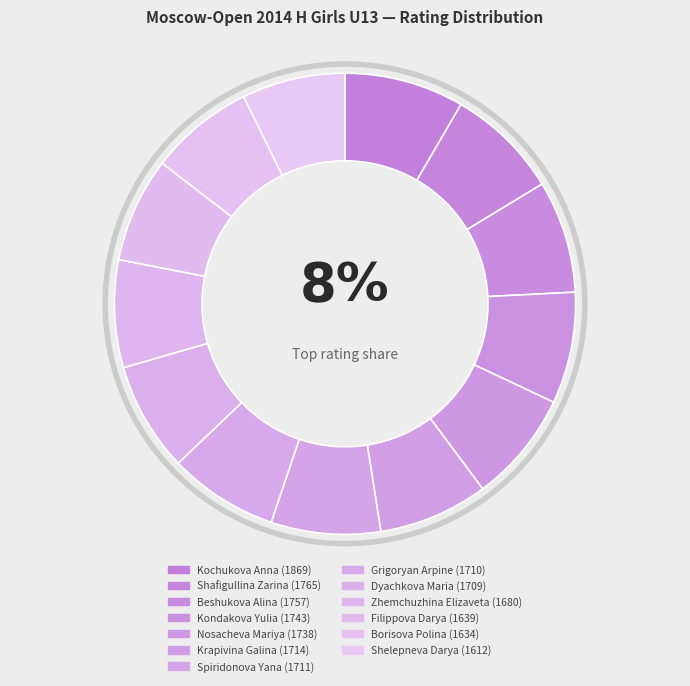

To the nearest percent, what percentage of the pie is Krapivina Galina?

8%